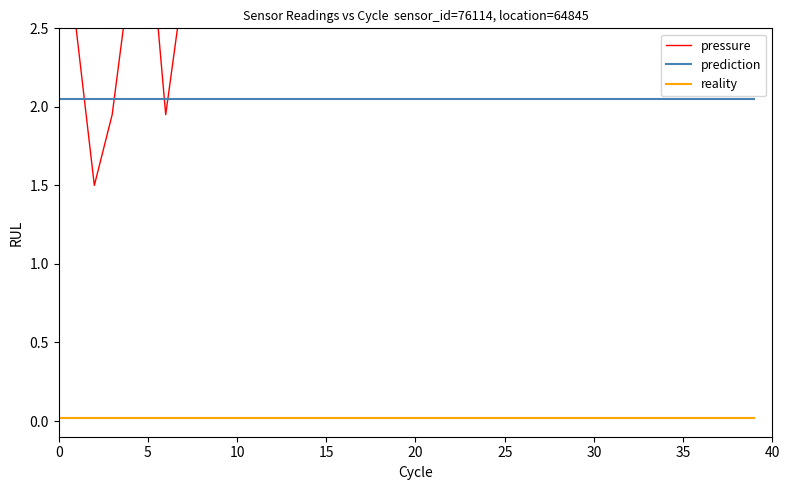

True or false: prediction has a value of 2.0 at 15.

True